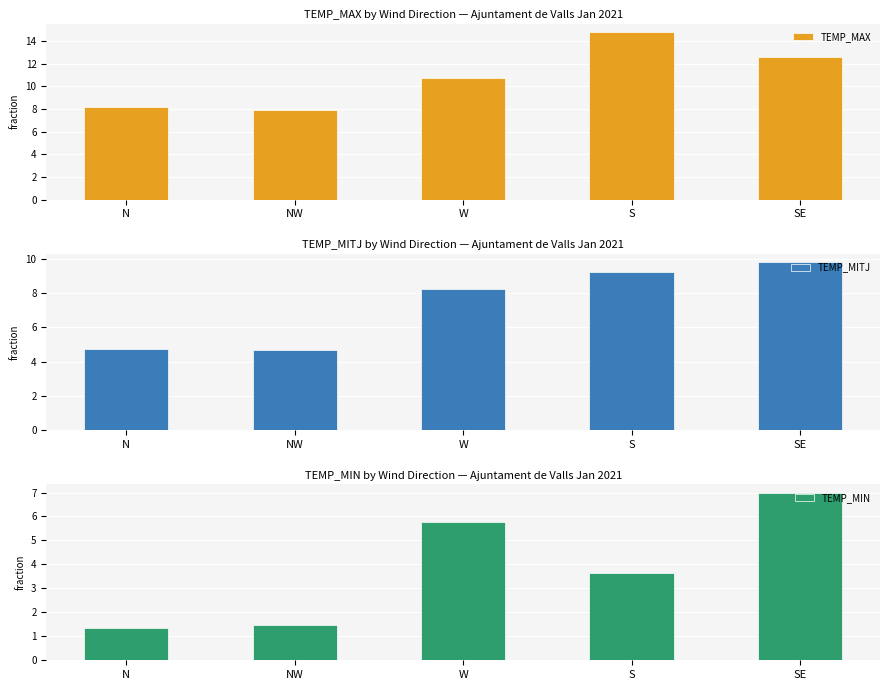

Is it true that TEMP_MITJ equals 14.6 at SE?

False